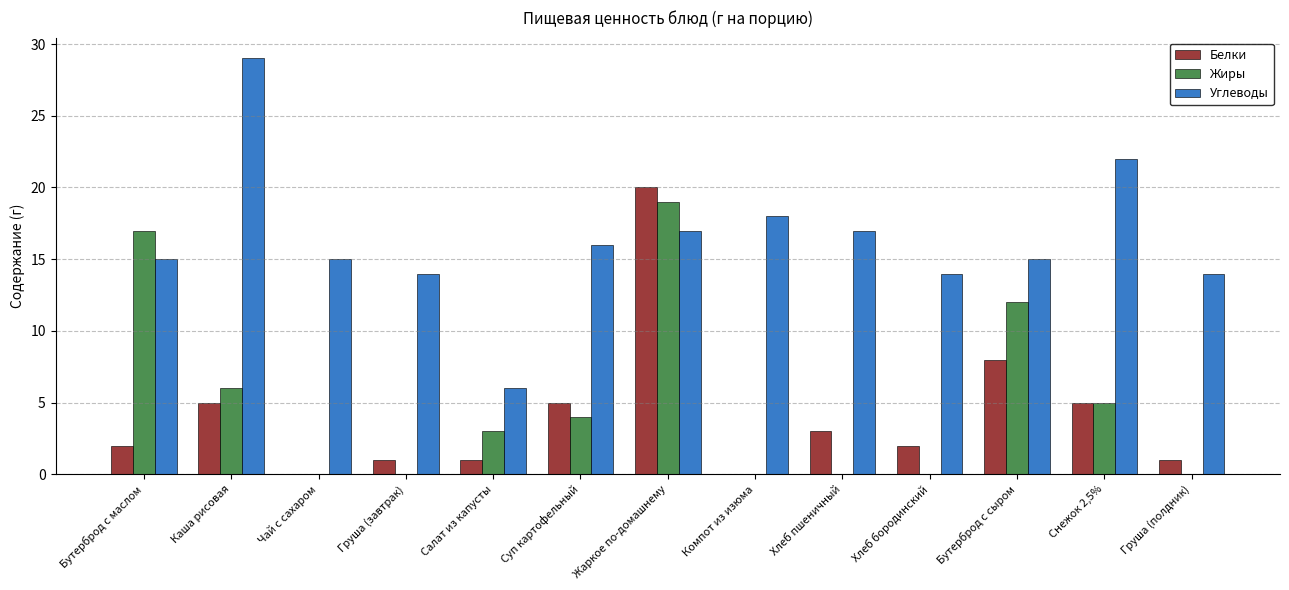

Read the Белки value at Груша (полдник).

1